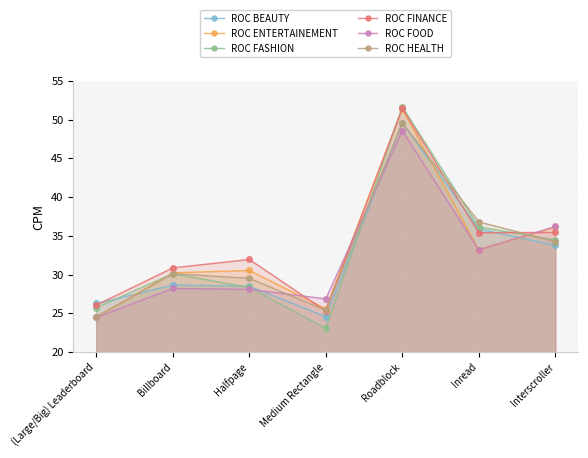

Which category has the lowest value in the ROC FOOD series?

(Large/Big) Leaderboard